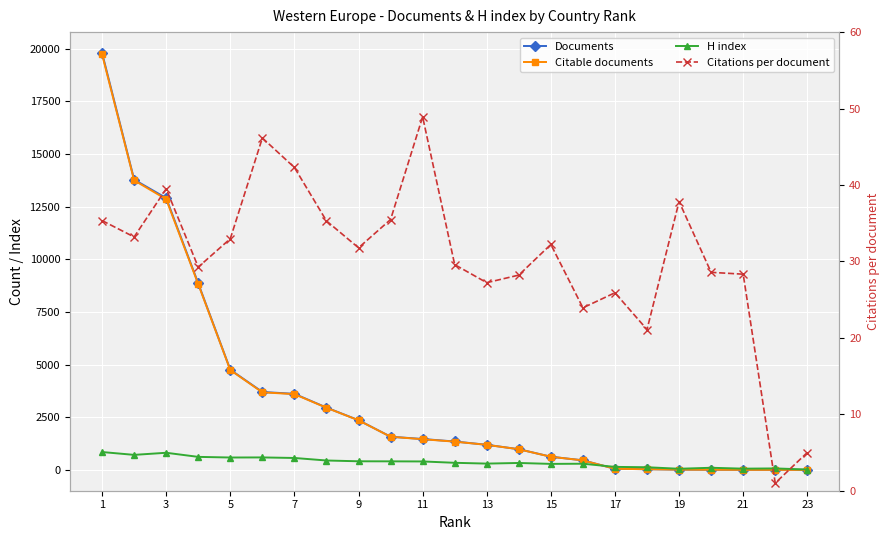

How many intersections are there between H index and Documents?

1